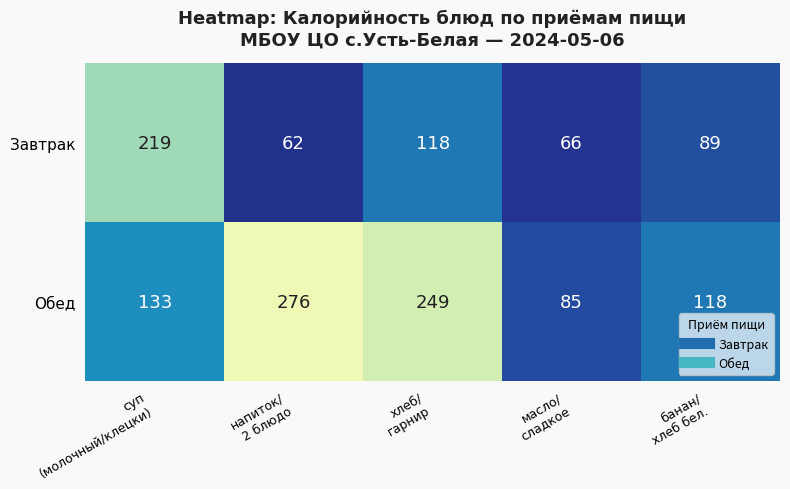

How many values in the Обед series are below 133?

2